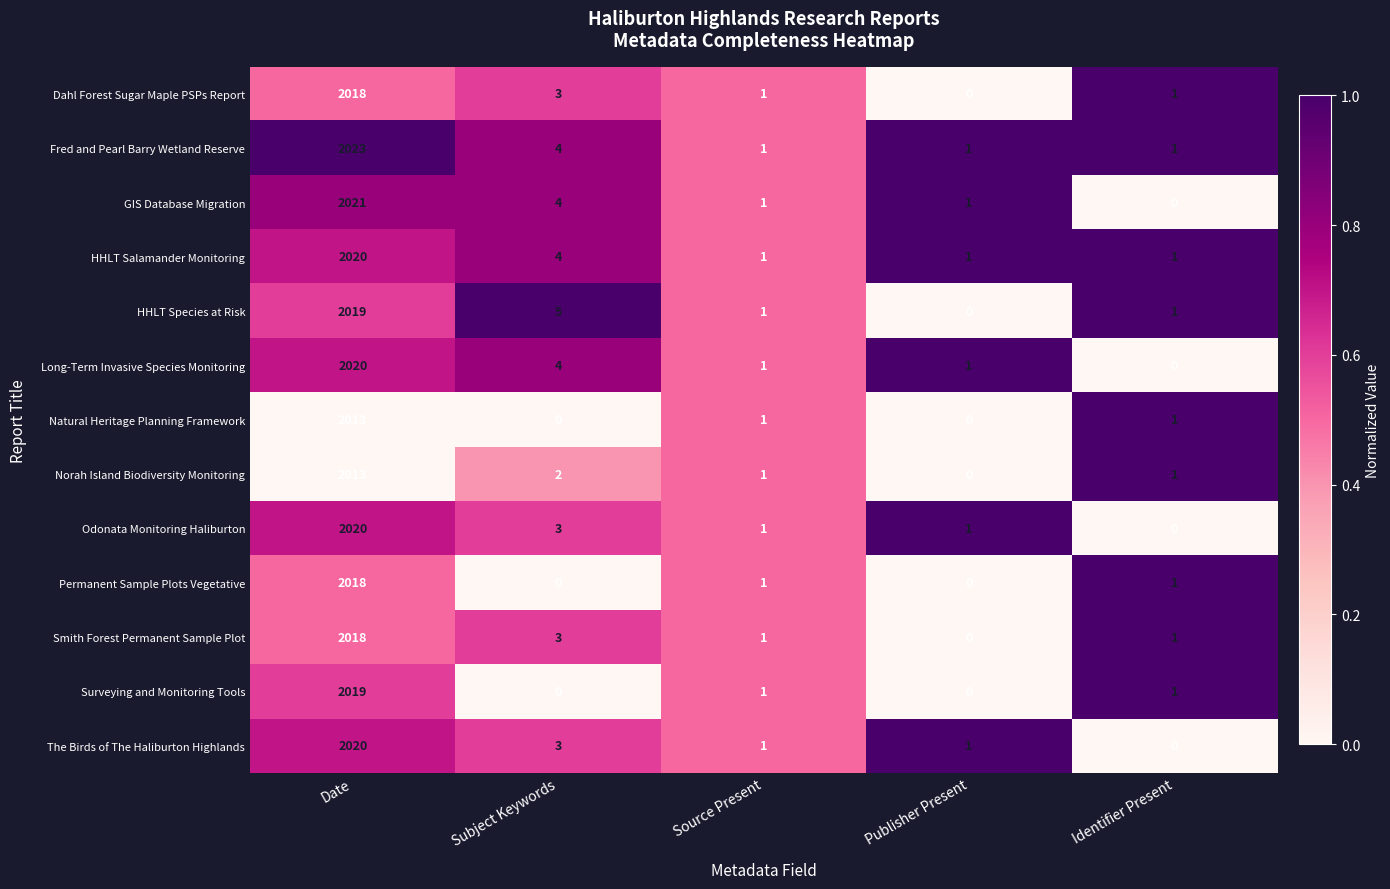

Which series has the largest range (max minus min)?

Fred and Pearl Barry Wetland Reserve